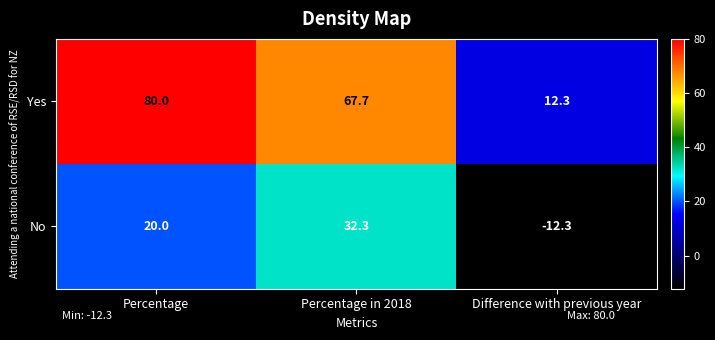

At which category does the chart reach its minimum across all series?

Difference with previous year